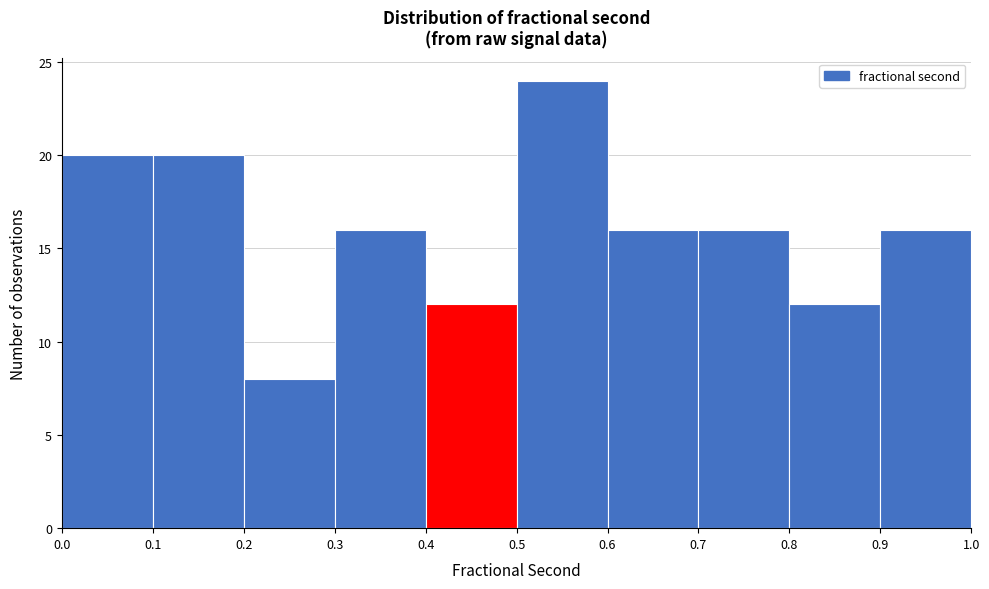

How tall is the bar that spans 0.6 to 0.7 on the x-axis? The values are not printed on the chart, so give them approximately, as read against the axis.

16